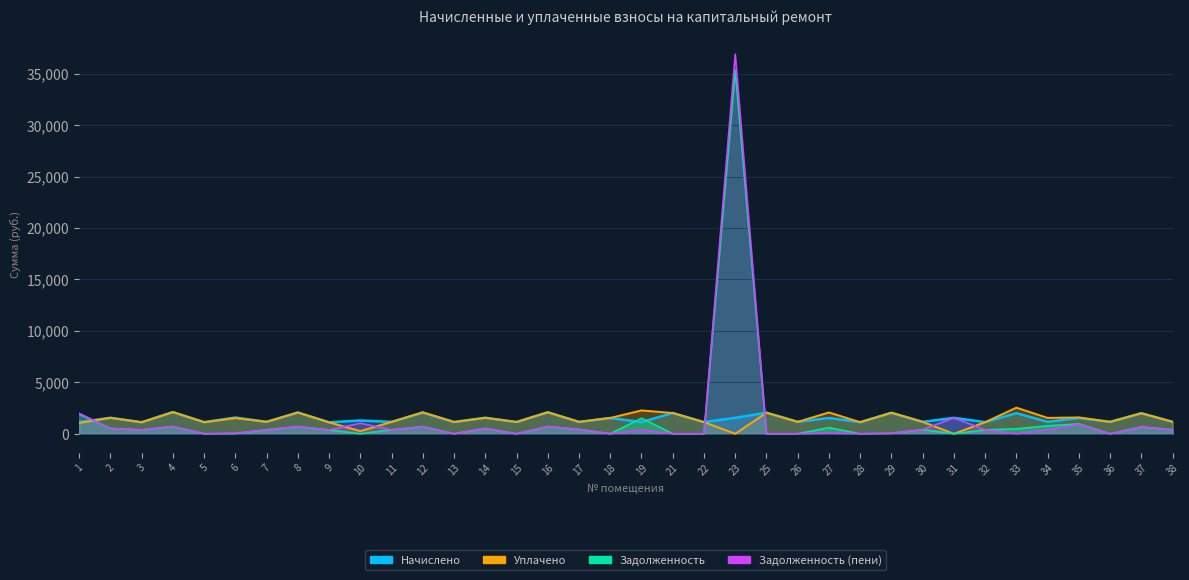

Where is the first local maximum for Задолженность (пени)?

4